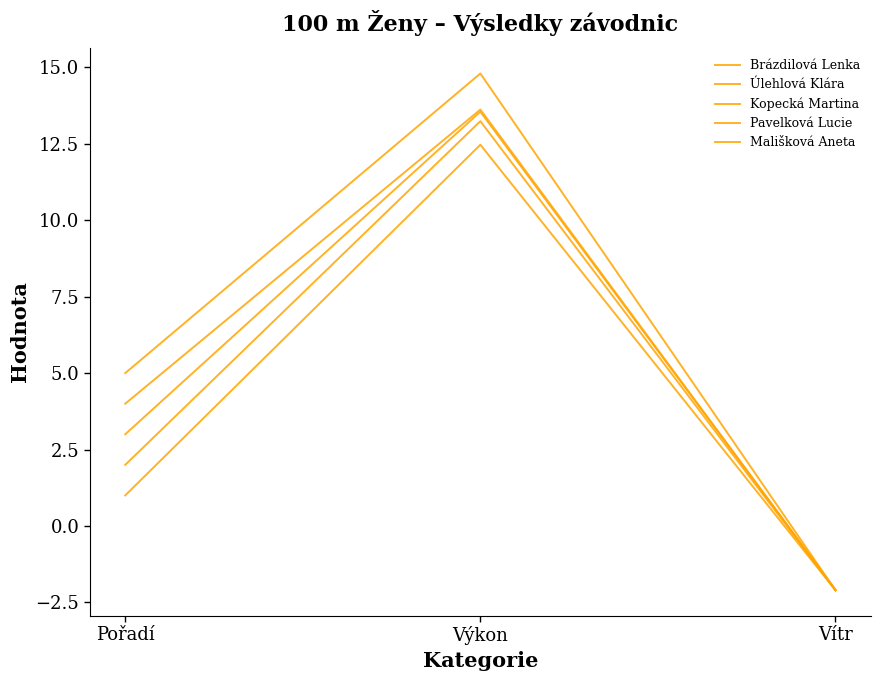

Is the value of Pavelková Lucie at Pořadí greater than the value of Brázdilová Lenka at Vítr?

Yes